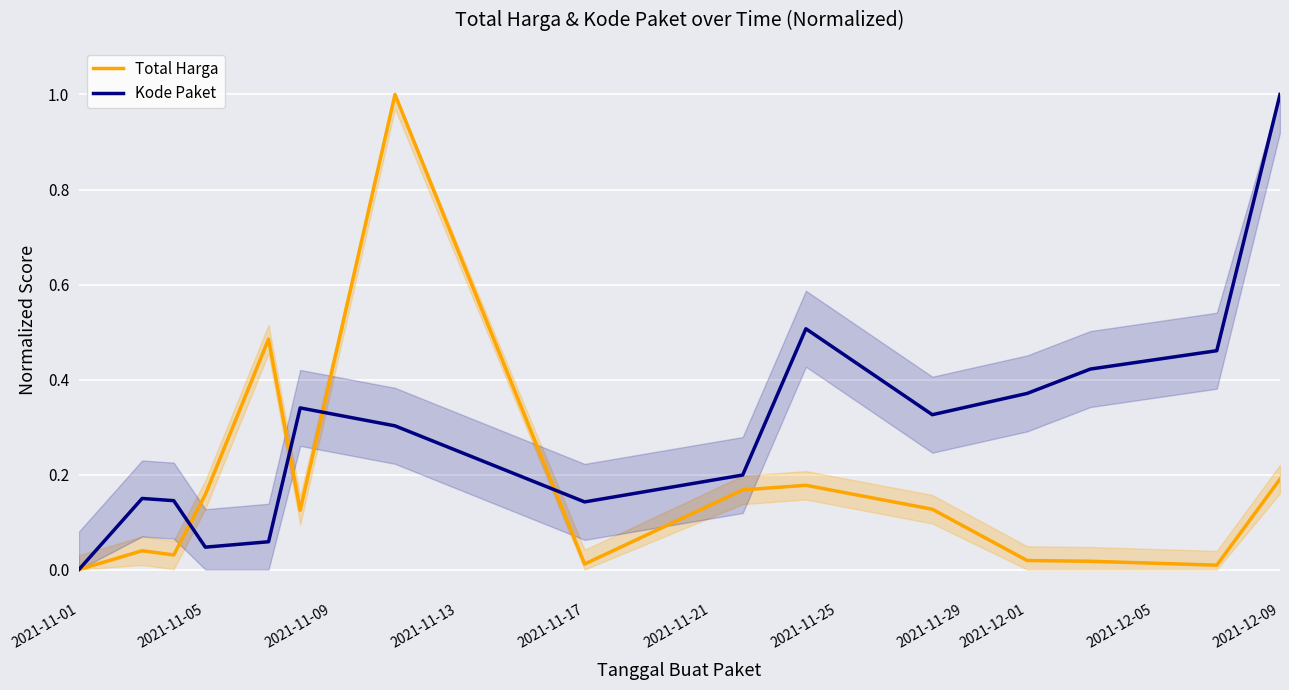

How many distinct data groups are displayed?

2